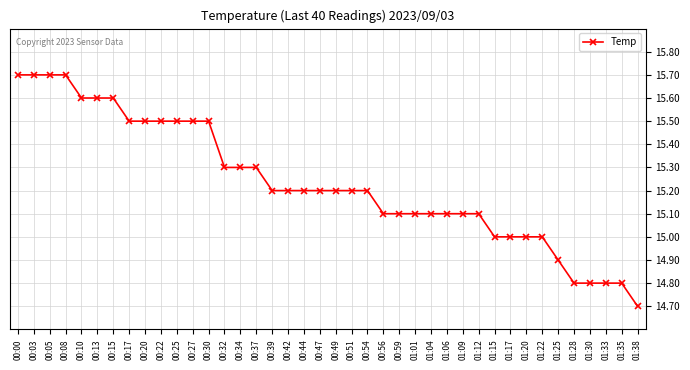

What is the maximum value shown in the chart?

15.7